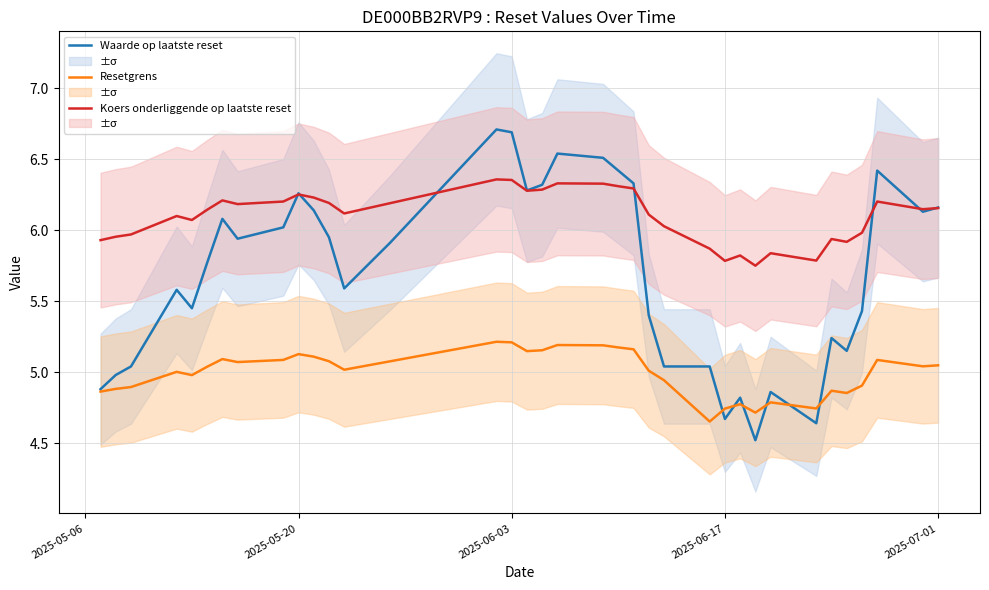

The value of Koers onderliggende op laatste reset at 2025-07-01 is 1.2. True or false?

False